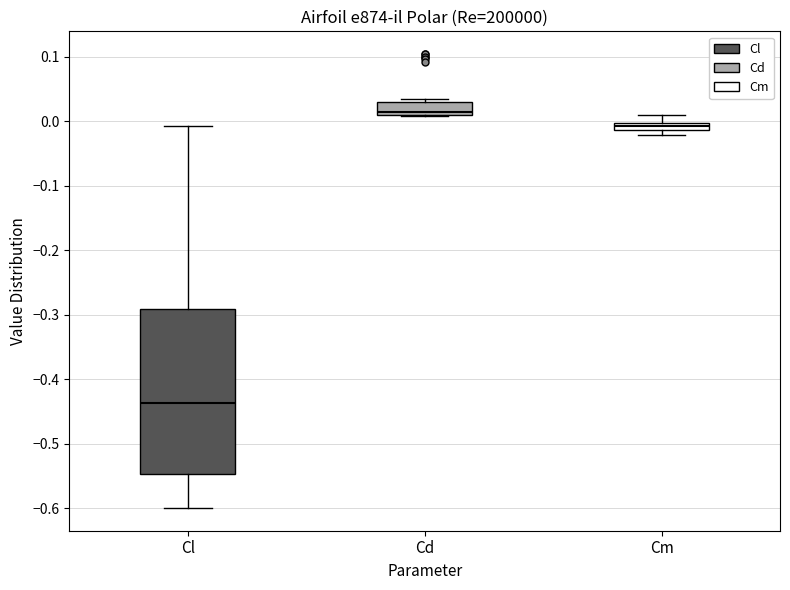

Which box's median line is the lowest?

Cl